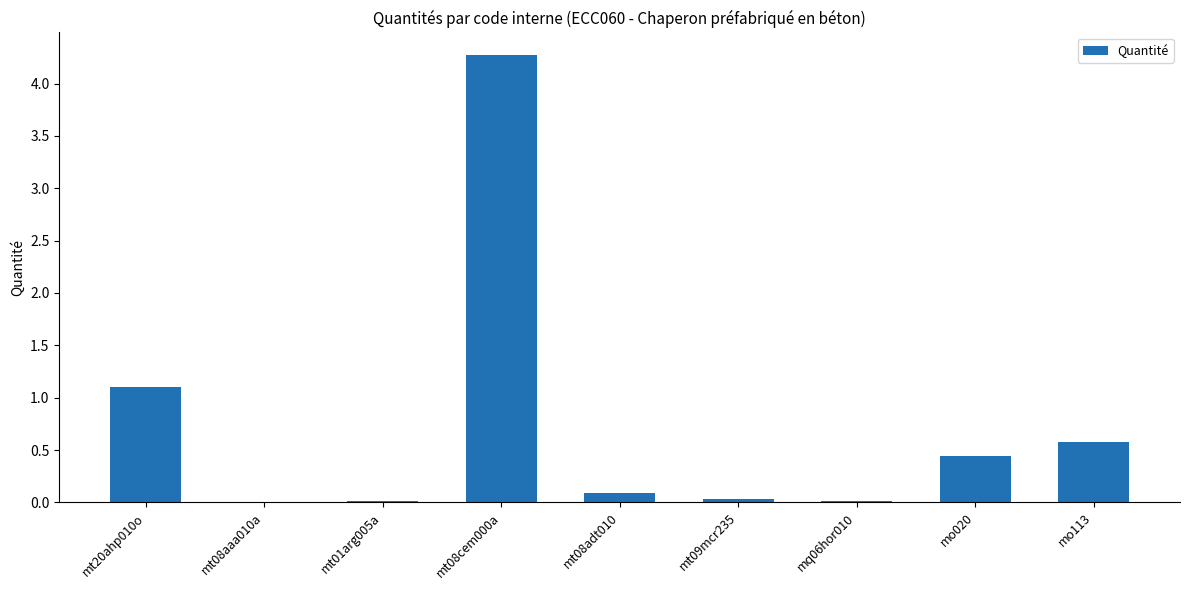

What is the sum of all values?

6.5